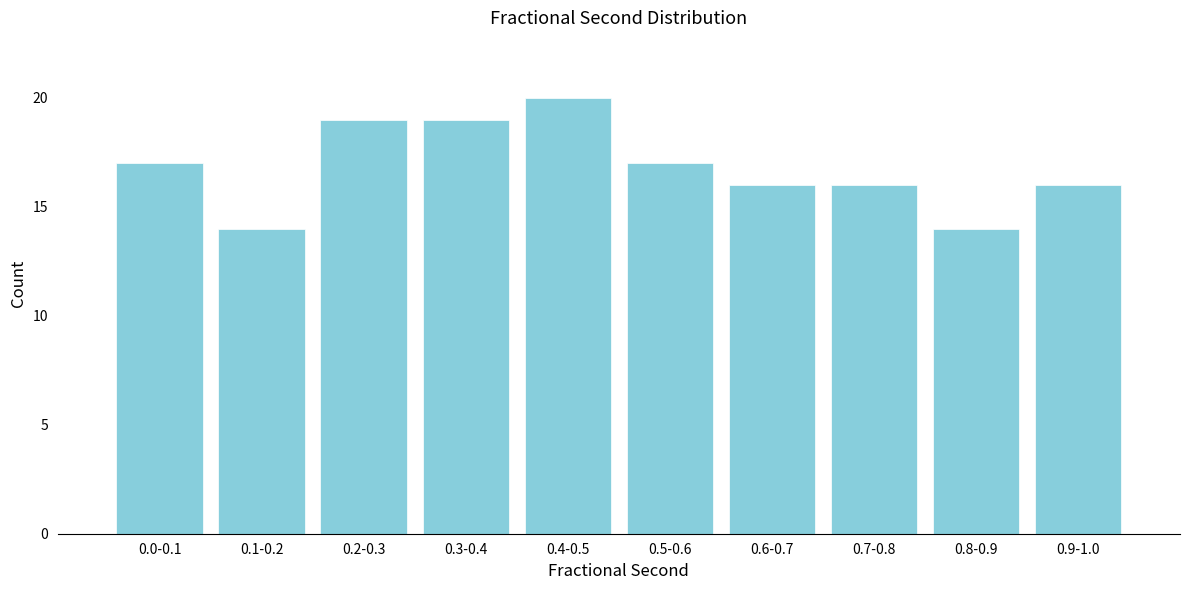

Reading left to right, list all the values displayed in this chart.

0.0-0.1=17	0.1-0.2=14	0.2-0.3=19	0.3-0.4=19	0.4-0.5=20	0.5-0.6=17	0.6-0.7=16	0.7-0.8=16	0.8-0.9=14	0.9-1.0=16